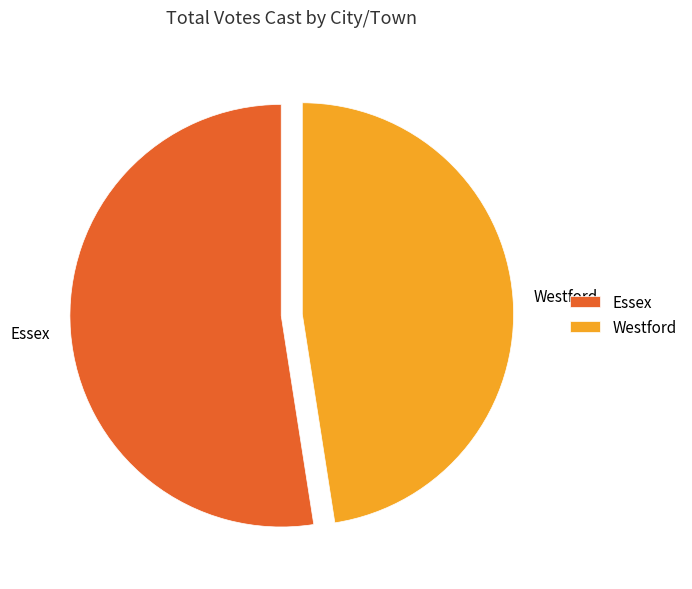

True or false: Essex accounts for 65% of the total.

False